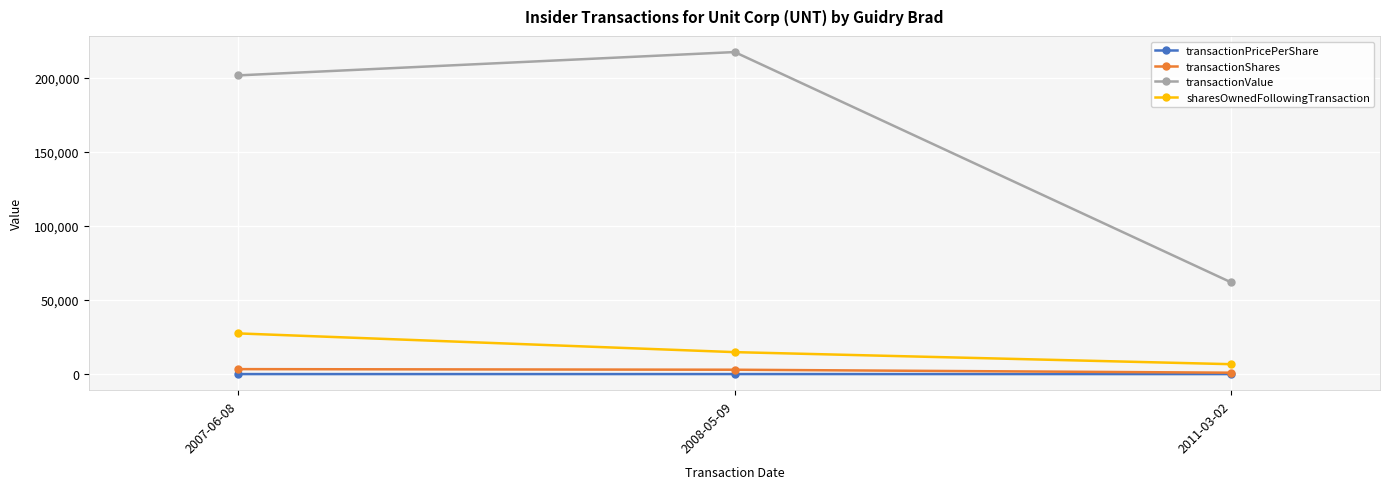

How many data points in transactionShares are less than 3000?

1